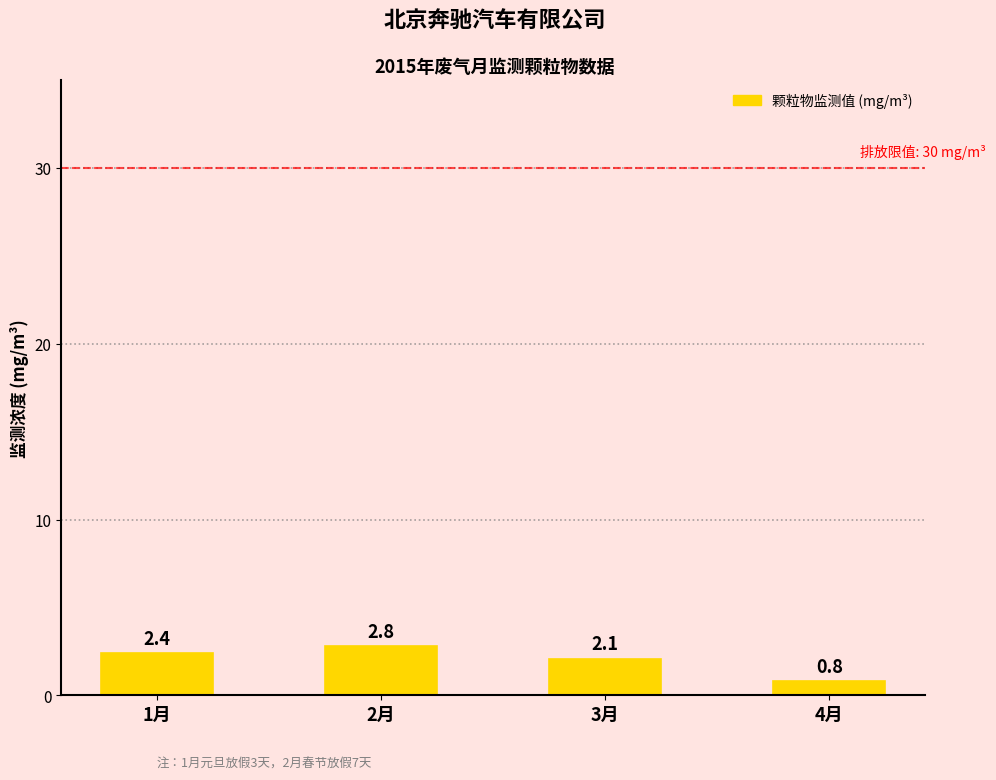

Reading left to right, list all the values displayed in this chart.

1月=2.4	2月=2.8	3月=2.1	4月=0.8